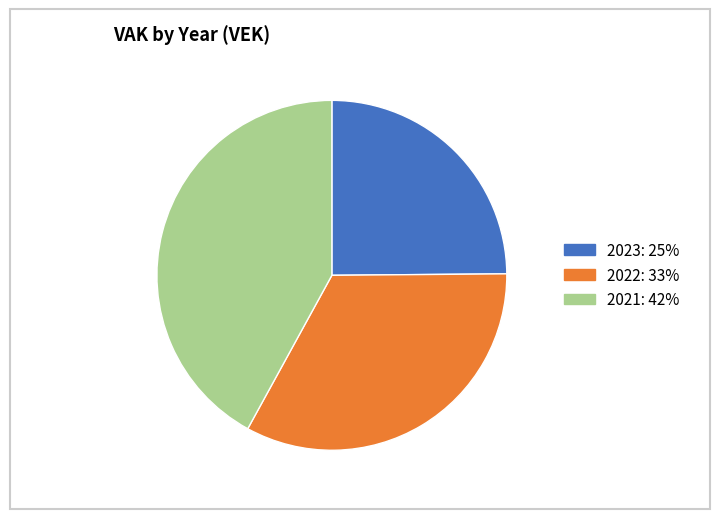

Is there a majority slice in this chart?

No